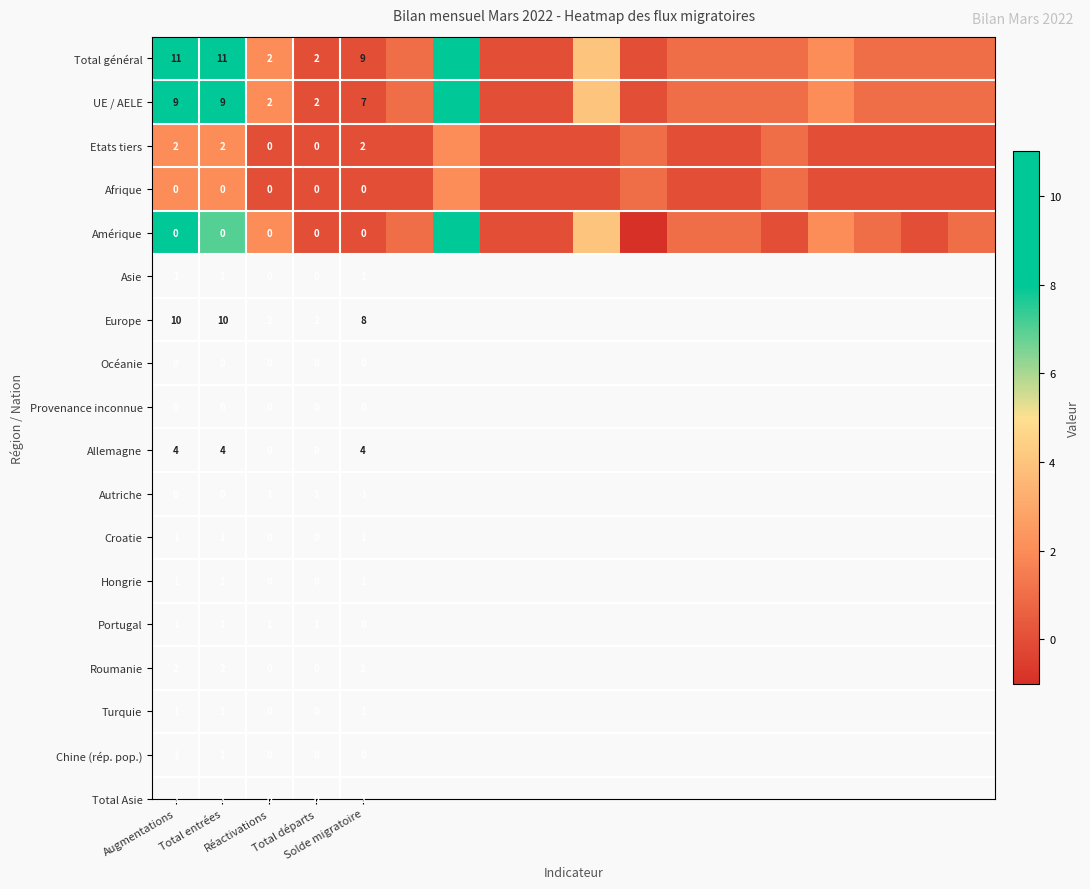

Where does the Total général series first go above 1?

Augmentations